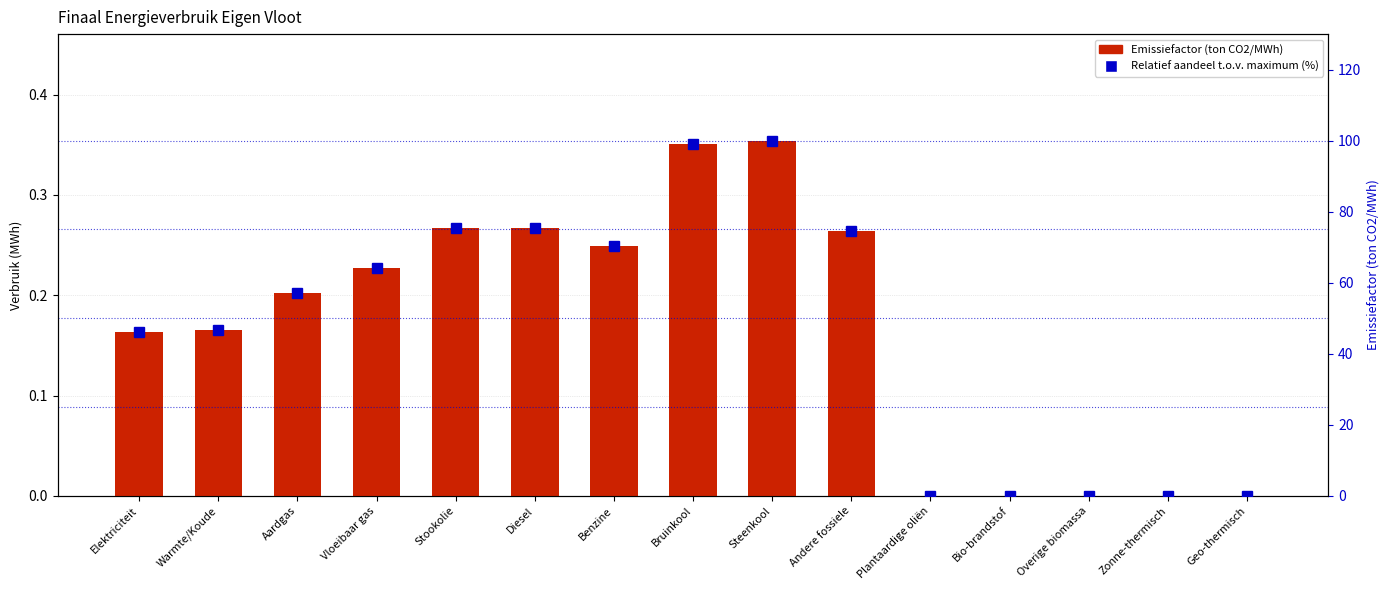

Are the bars horizontal?

No